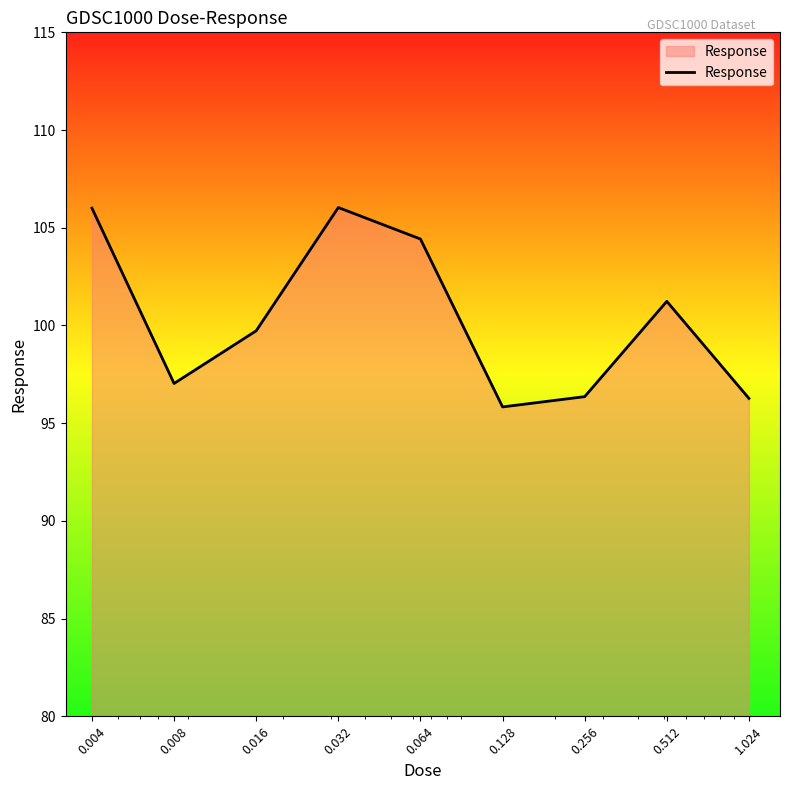

What is the greatest value displayed?

106.0